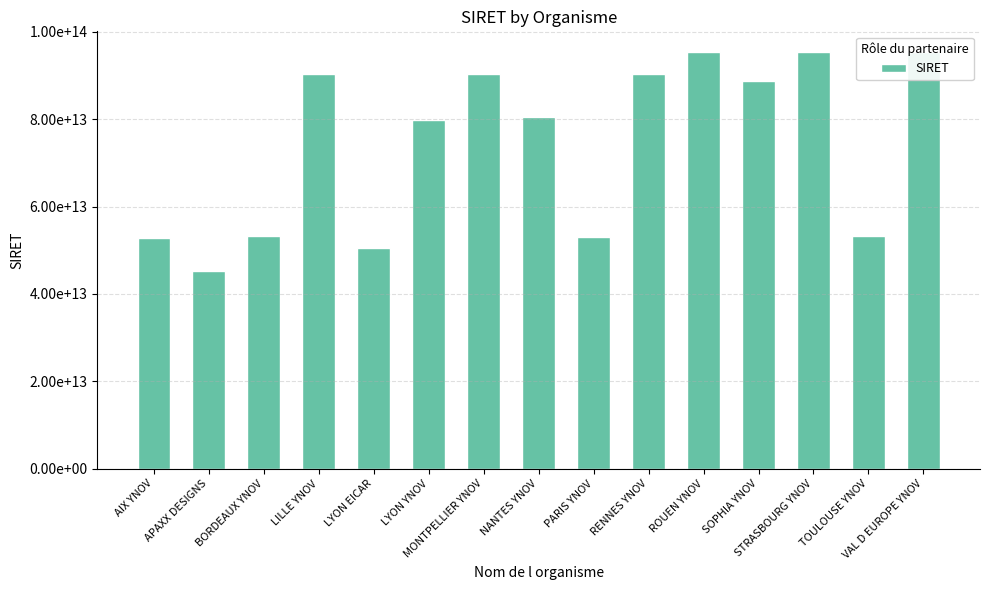

Which category has the lowest value across all series?

APAXX DESIGNS